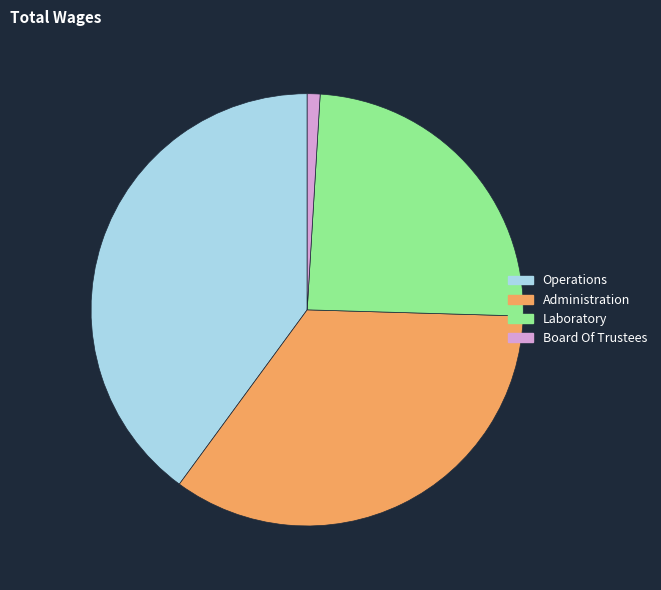

Is the sum of Board Of Trustees and Laboratory greater than half?

No